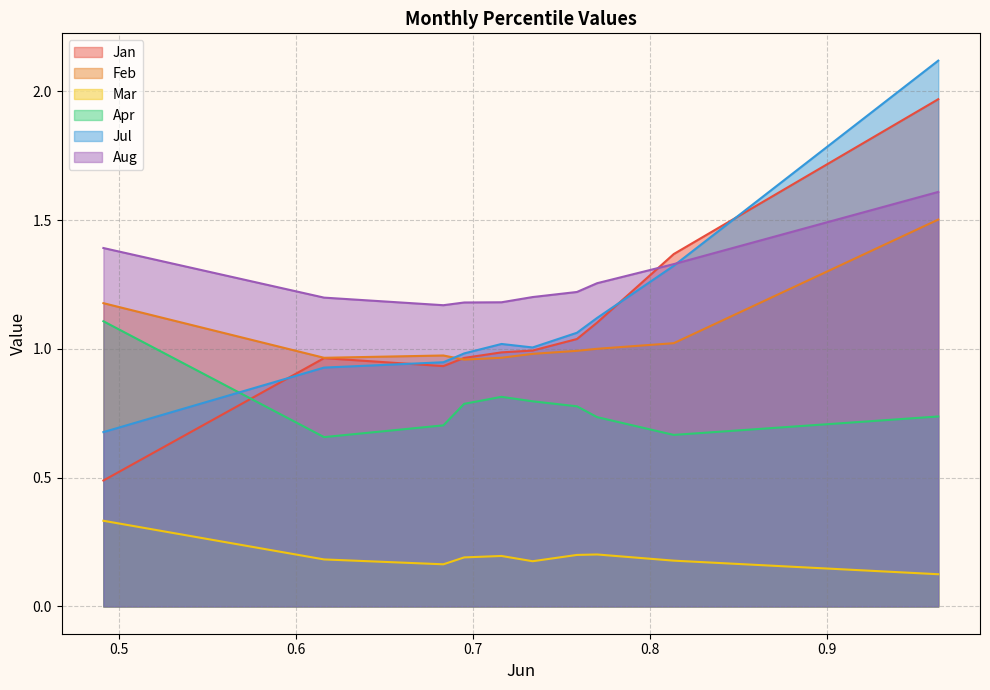

At which label does Jul first exceed 1?

pct45